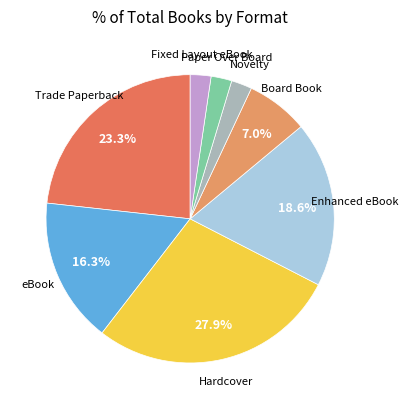

How many segments does this pie chart have?

8